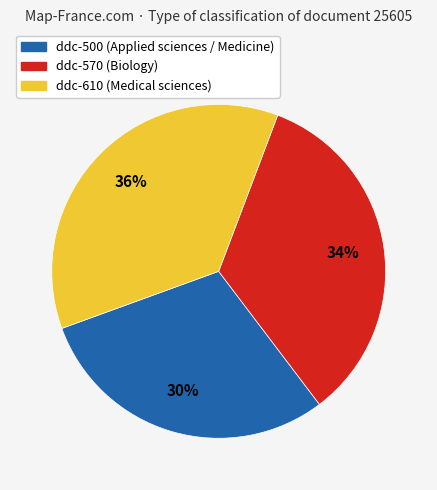

What percentage is the ddc-610 slice, to the nearest percent?

36%